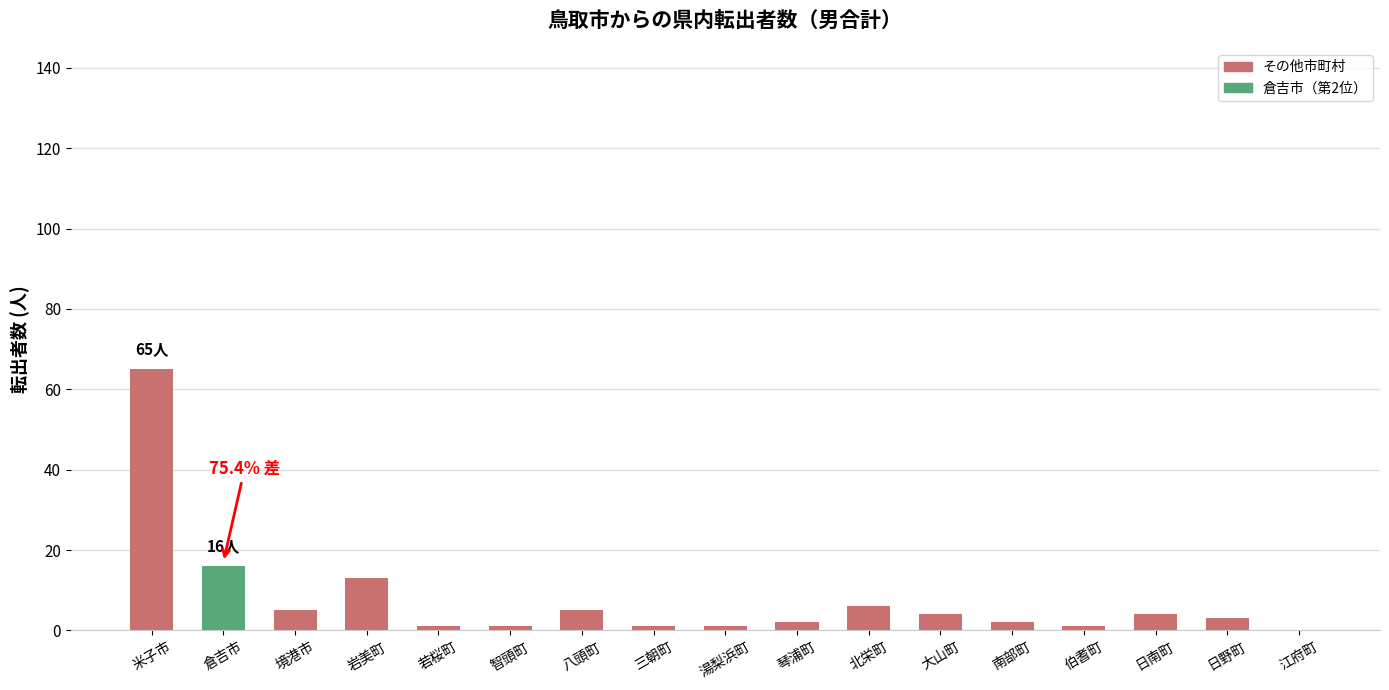

True or false: the data shows 117 at 米子市.

False